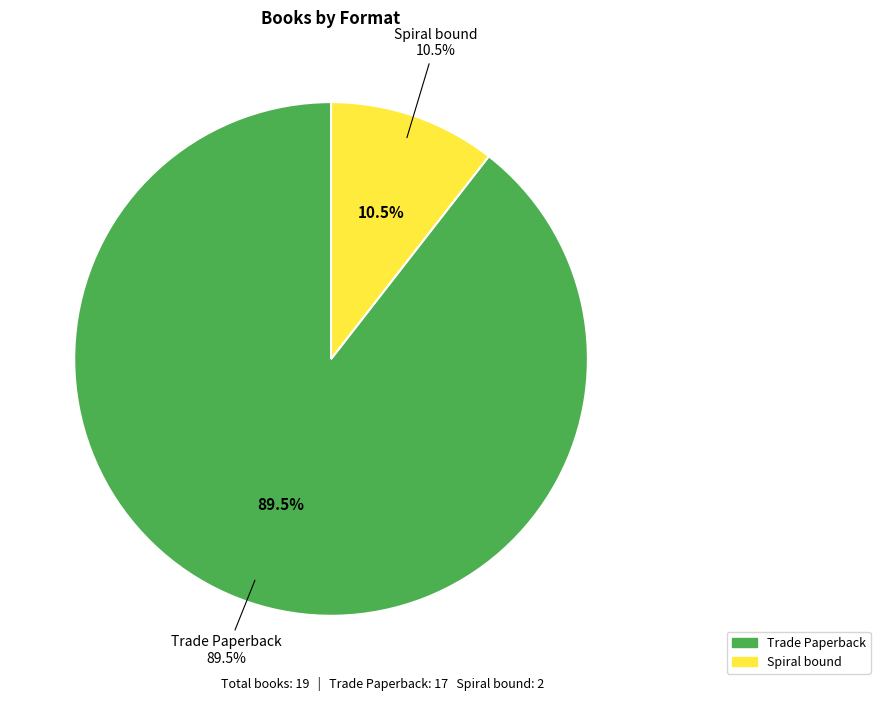

Is the sum of Trade Paperback and Spiral bound greater than half?

Yes